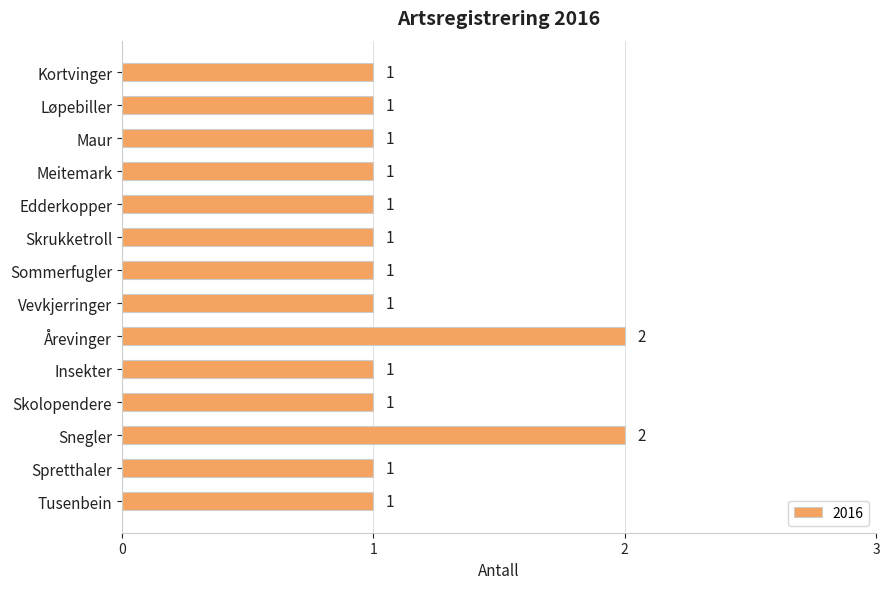

Reading top to bottom, what are all the values shown in this chart?

Kortvinger=1	Løpebiller=1	Maur=1	Meitemark=1	Edderkopper=1	Skrukketroll=1	Sommerfugler=1	Vevkjerringer=1	Årevinger=2	Insekter=1	Skolopendere=1	Snegler=2	Spretthaler=1	Tusenbein=1